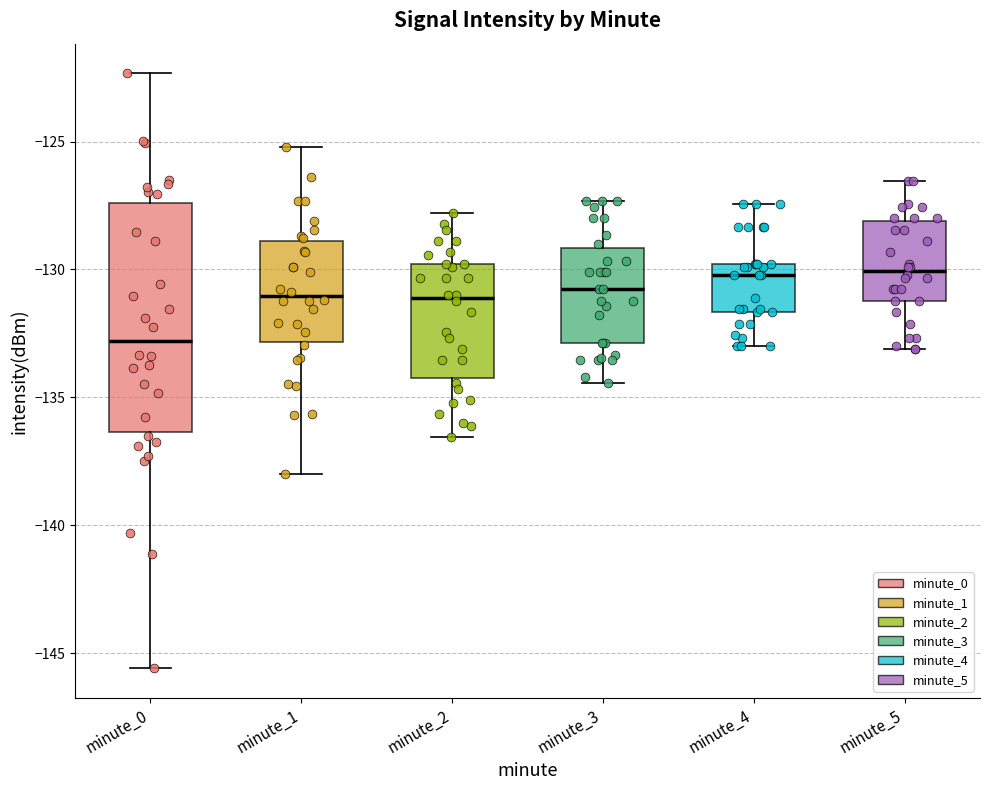

Which box's median line is the lowest?

minute_0